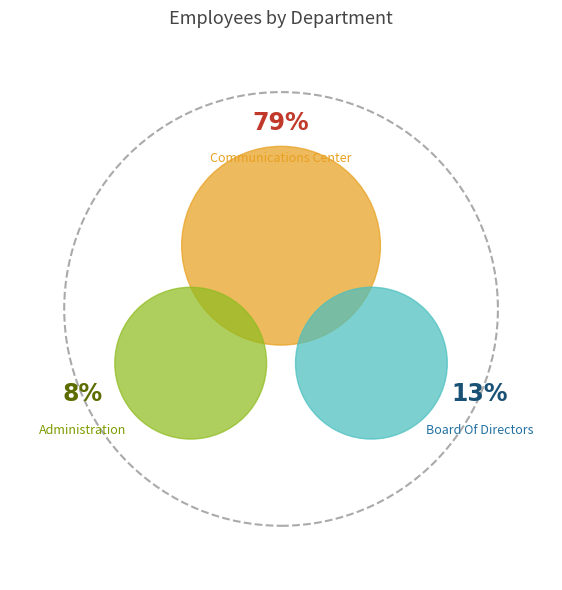

Count the number of slices in the pie.

3